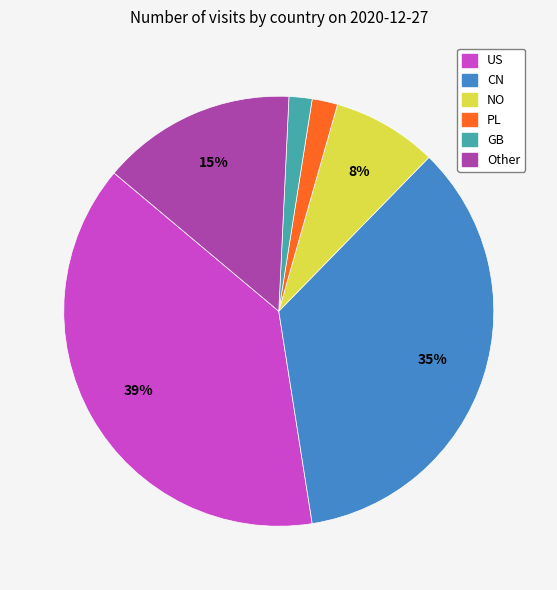

Is the sum of CN and NO greater than half?

No